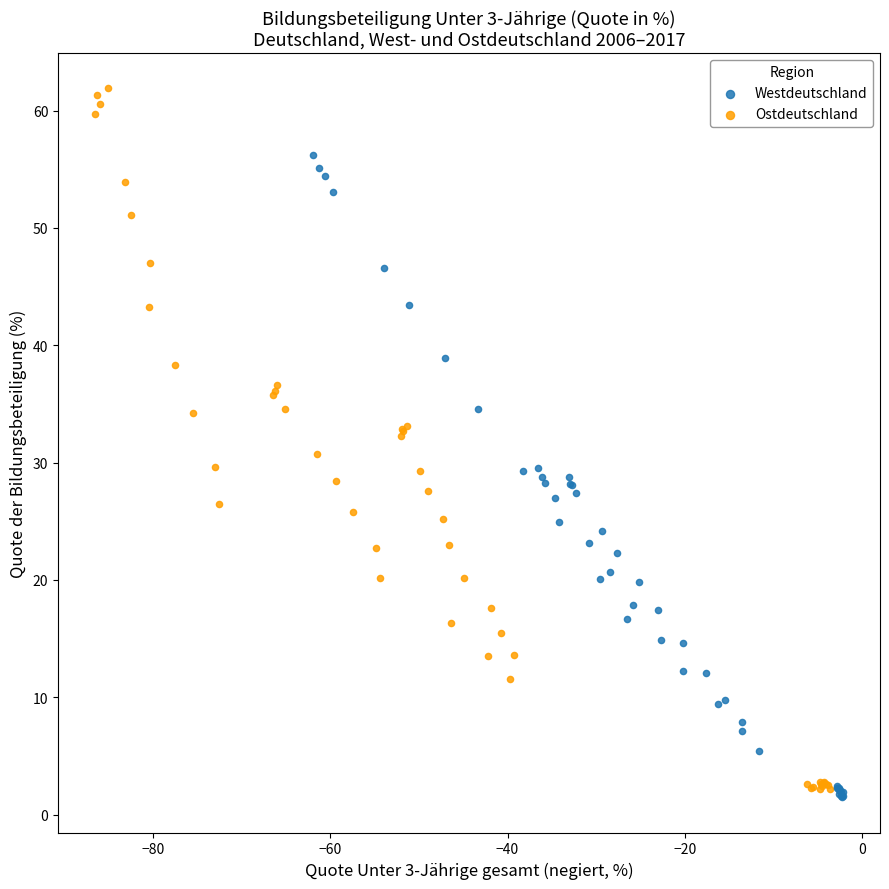

Which series has the largest Y range (max minus min)?

Ostdeutschland